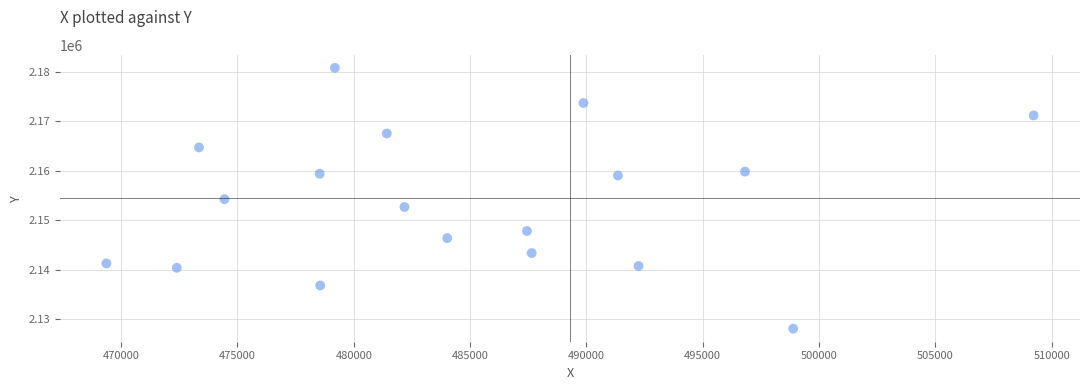

What is the range of X values (max minus min)?

39860.4